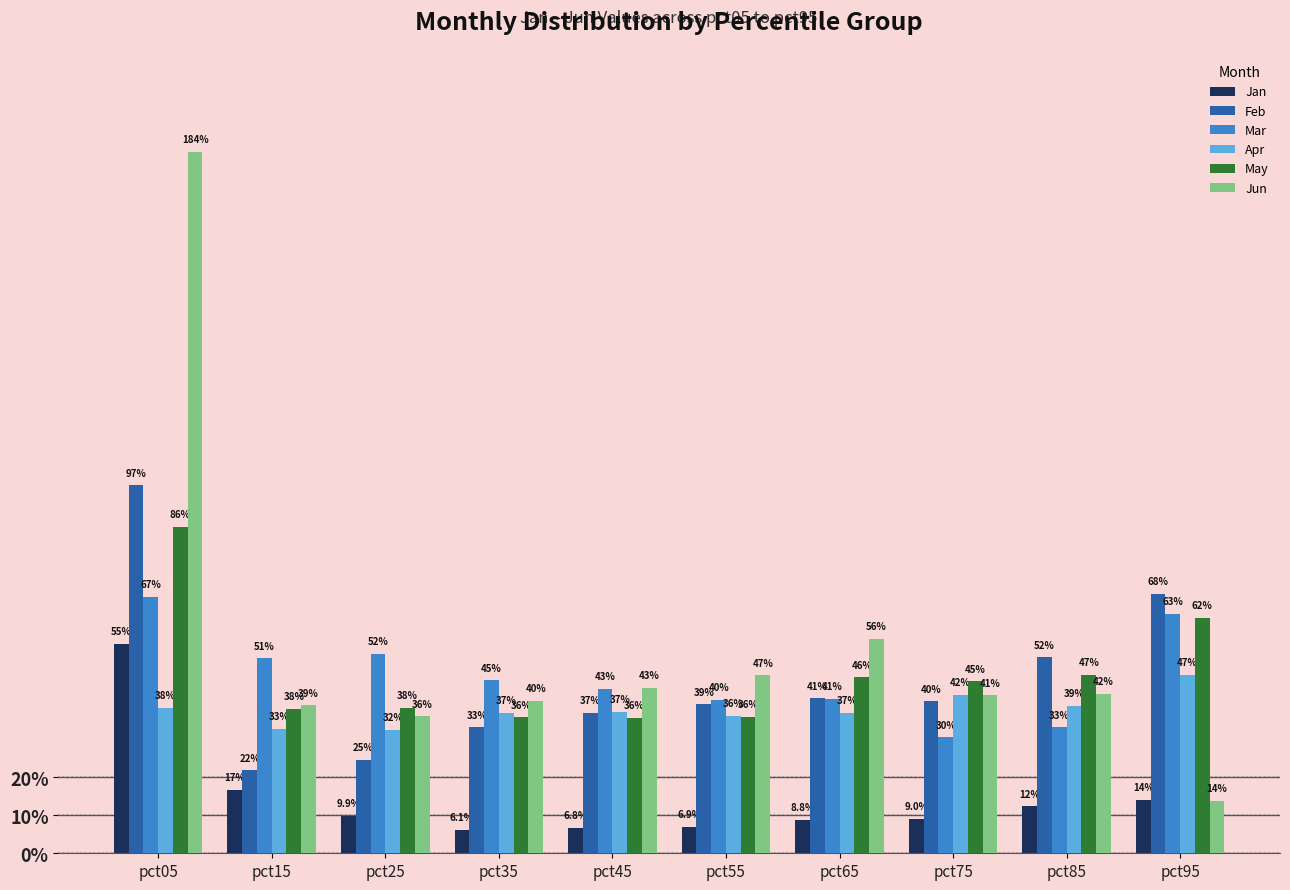

What are all the series names shown in the legend?

Jan, Feb, Mar, Apr, May, Jun